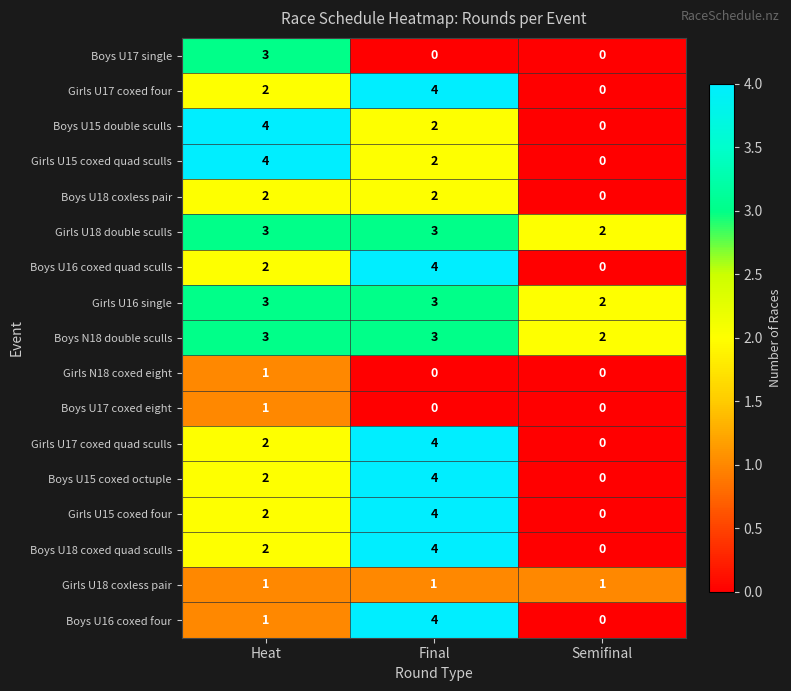

At how many categories does at least one series exceed 1?

3